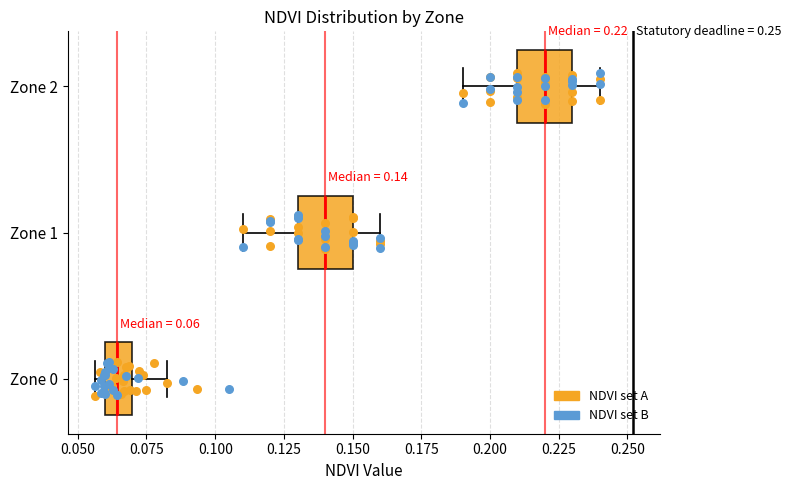

Which box's median line is the furthest to the right?

Zone 2